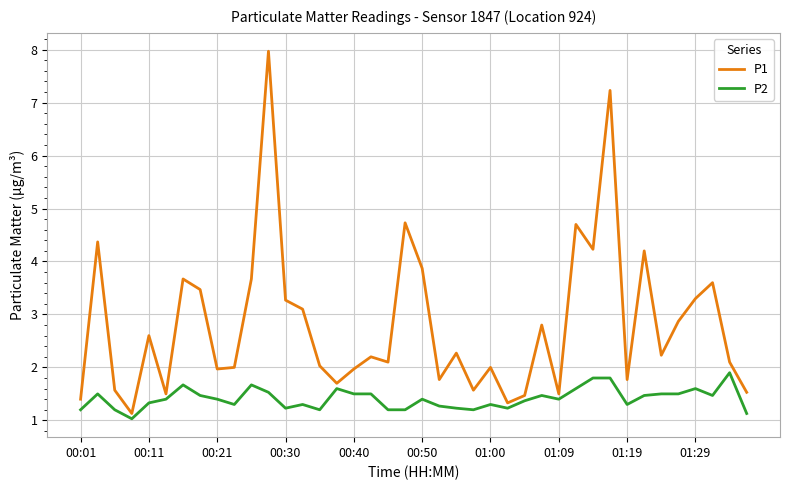

Rank the series by their average value, from lowest to highest.

P2, P1